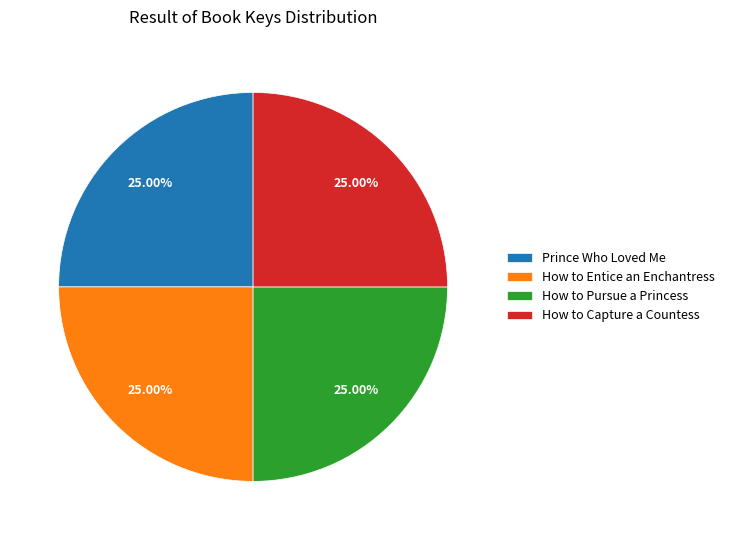

To the nearest percent, what is the combined percentage of How to Pursue a Princess and How to Capture a Countess?

50%